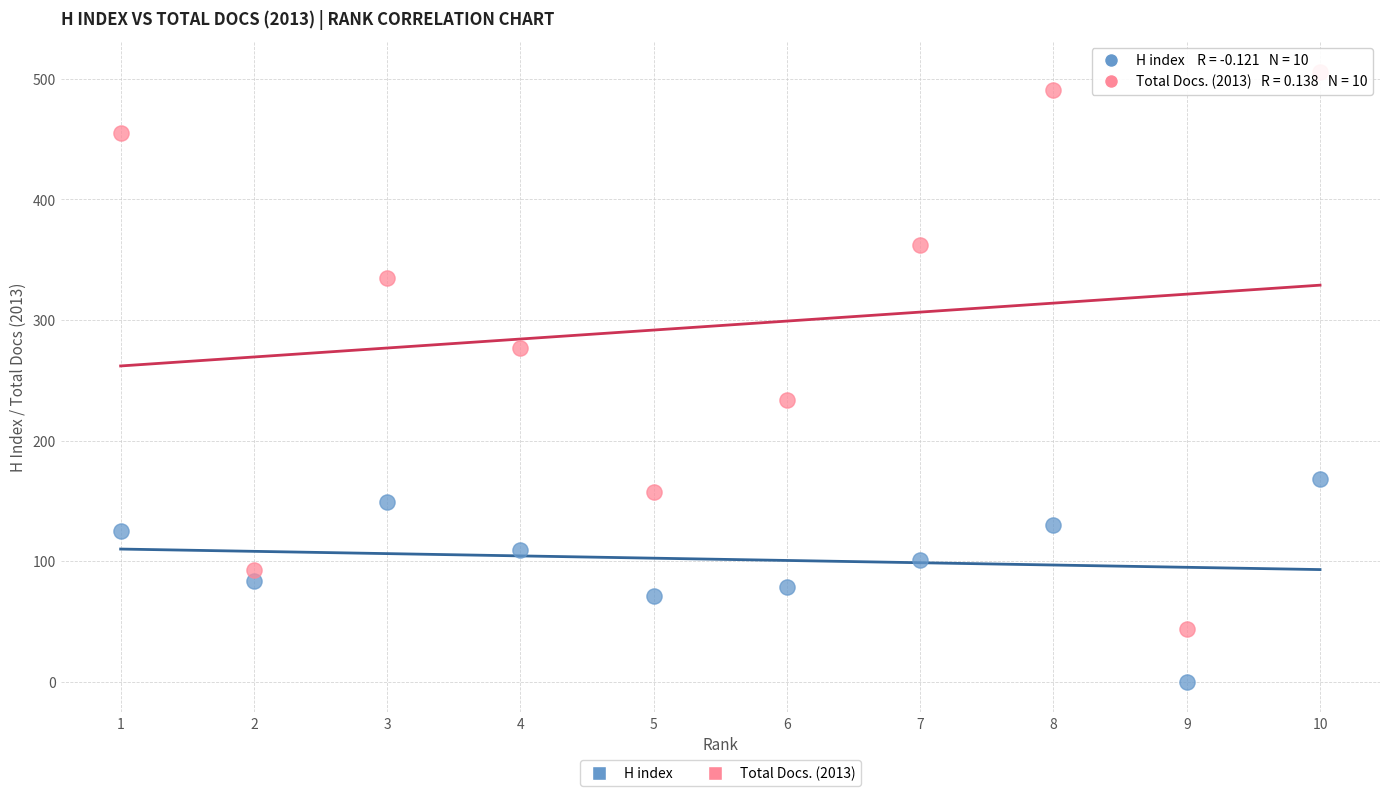

What are all the series names shown in the legend?

H index, Total Docs. (2013)